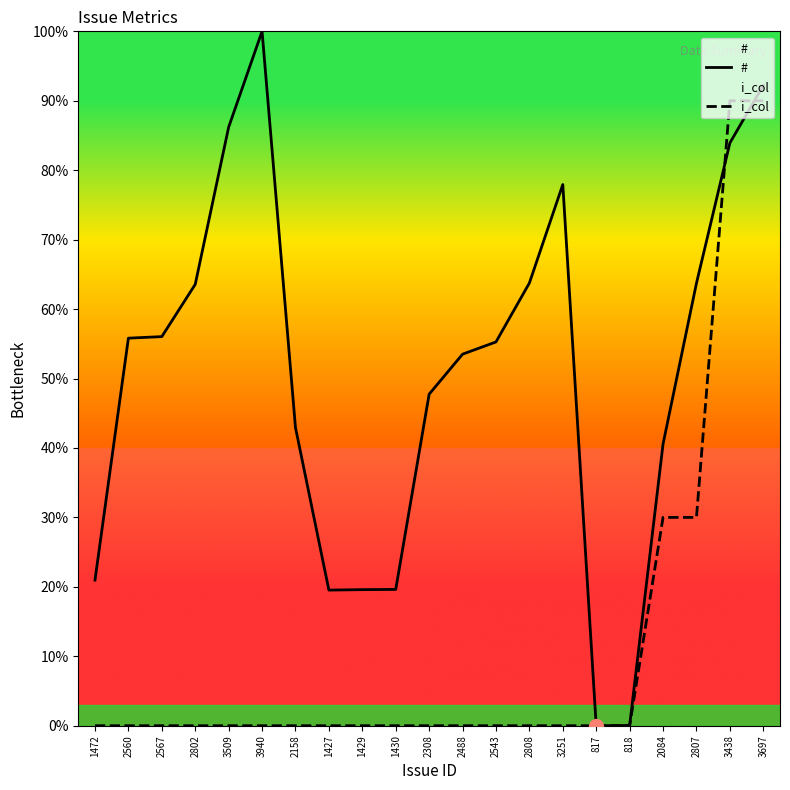

Rank the series by their maximum value, from lowest to highest.

i_col, #